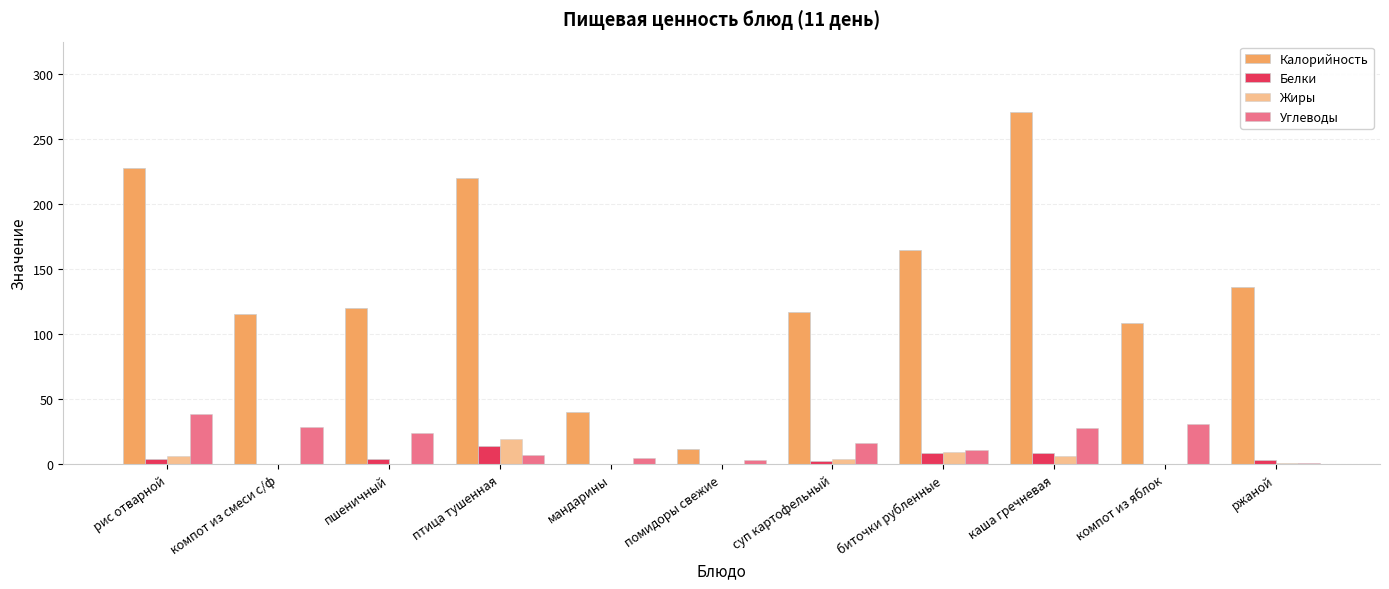

Which series has the largest total across all categories?

Калорийность